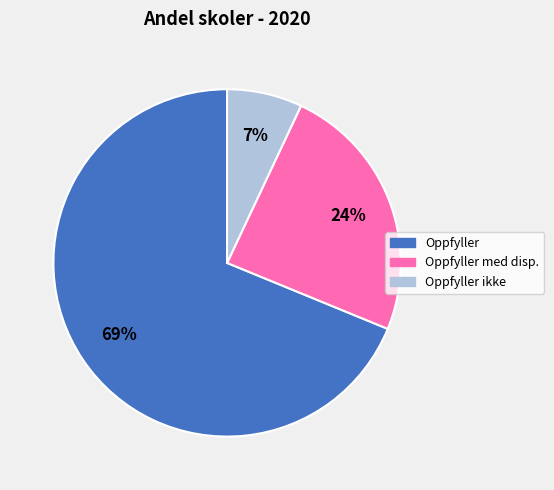

Which slice represents more than half of the pie?

Oppfyller